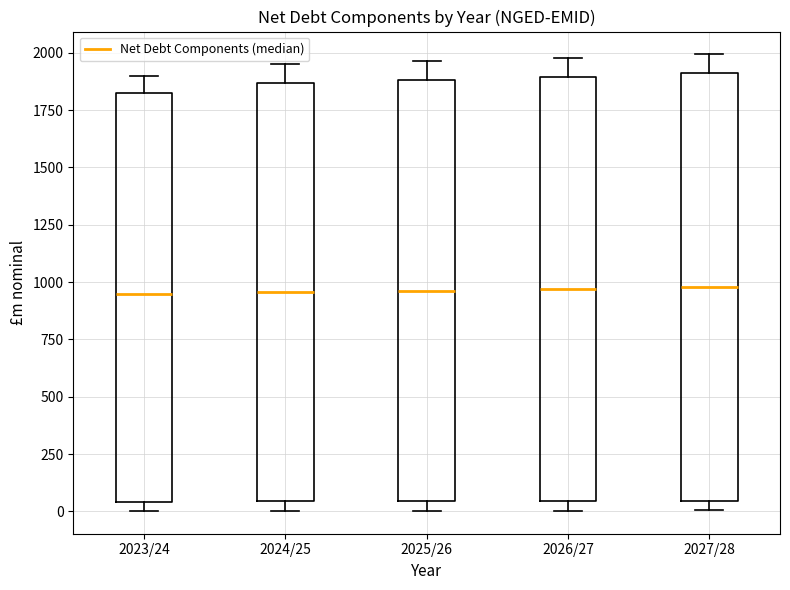

Reading left to right, transcribe this box plot: for each box, give where its median line is, the range the box spans, and where its two whiskers end, as read against the y-axis. The values are not printed on the chart, so give them approximately, as read against the axis.

2023/24: median 950, box 50 to 1800, whiskers 0 to 1900
2024/25: median 950, box 50 to 1850, whiskers 0 to 1950
2025/26: median 950, box 50 to 1900, whiskers 0 to 1950
2026/27: median 950, box 50 to 1900, whiskers 0 to 2000
2027/28: median 1000, box 50 to 1900, whiskers 0 to 2000